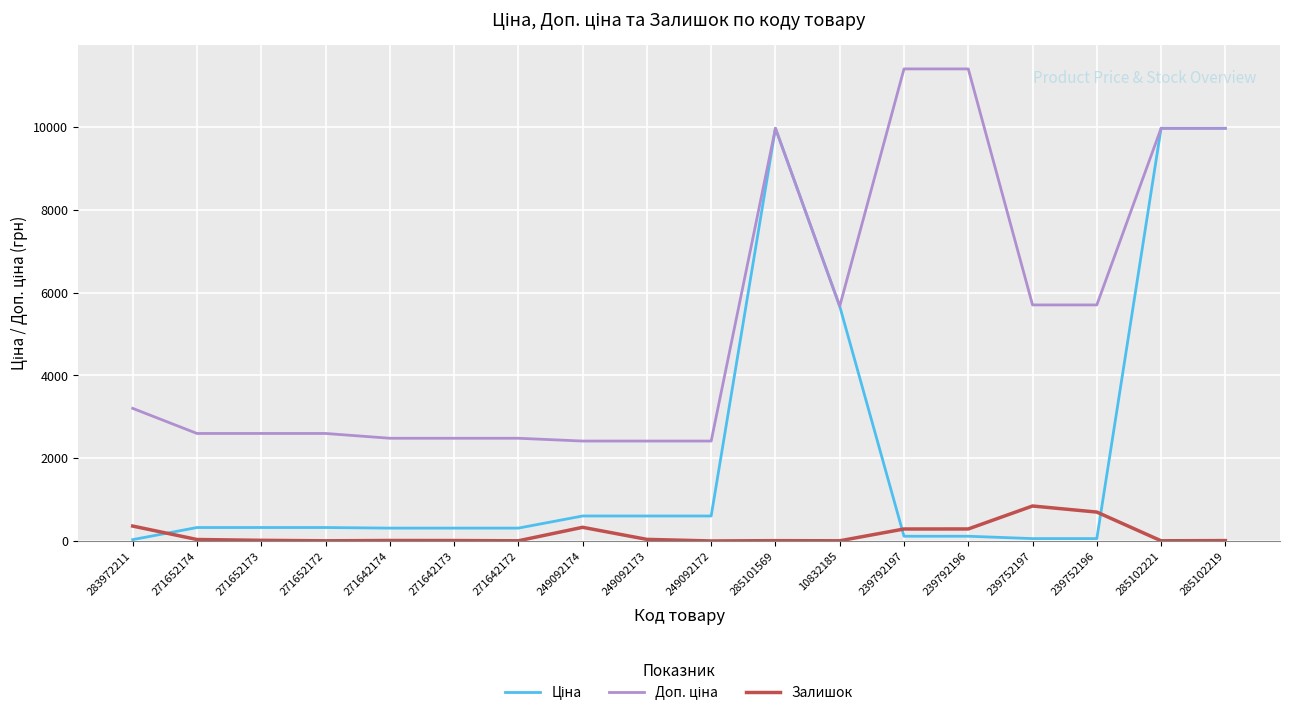

Is this an area chart (filled region under the line)?

No